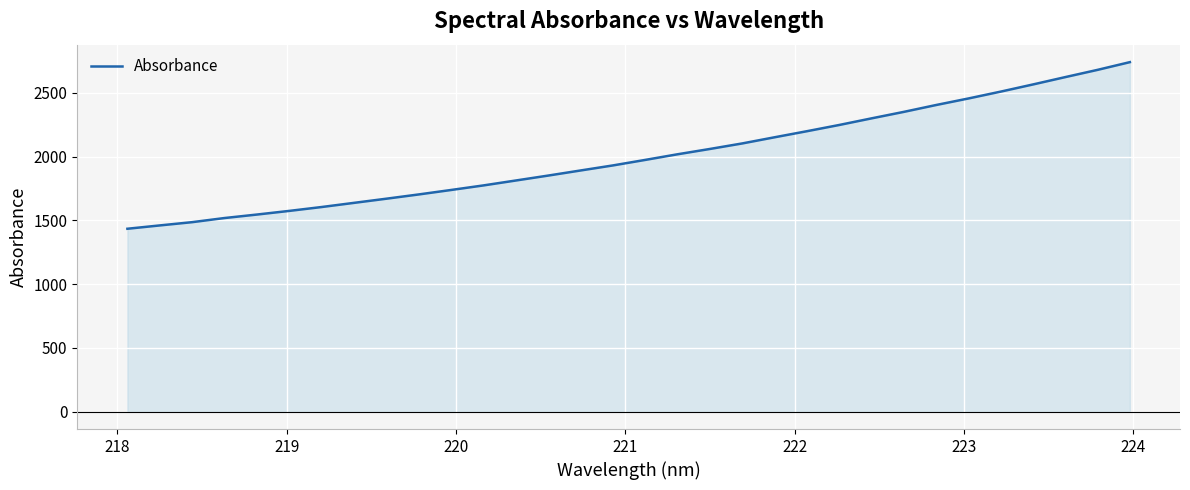

What is the difference between the maximum and minimum values?

1307.3